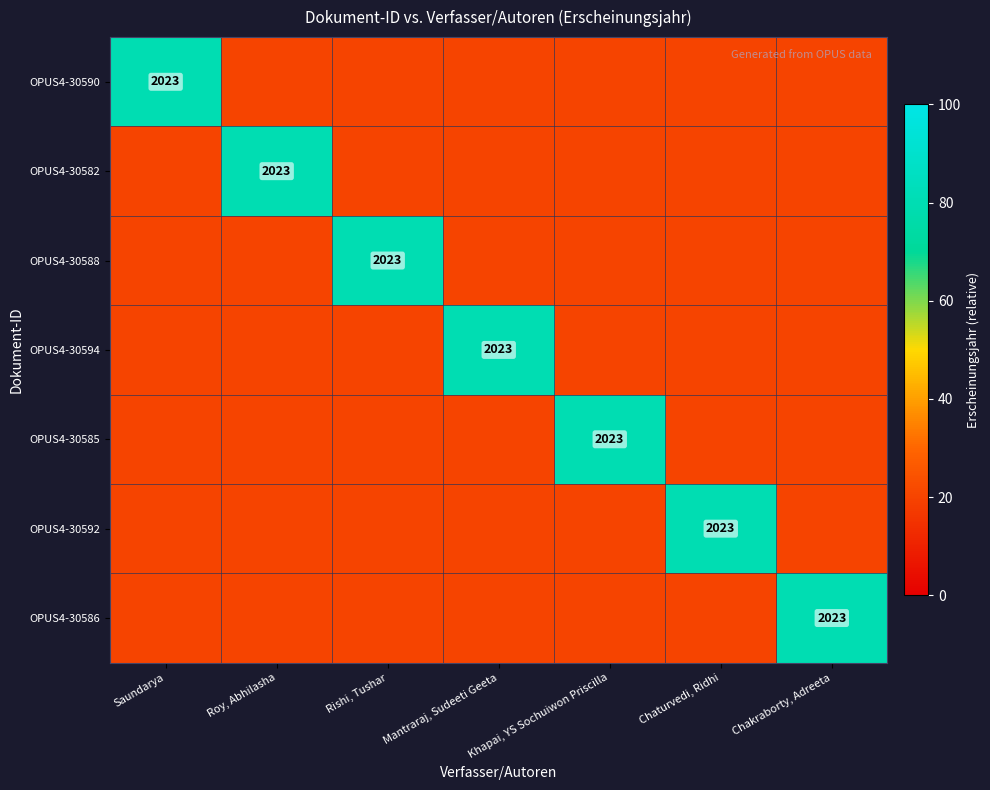

The value of OPUS4-30590 at Saundarya is 2023. True or false?

True